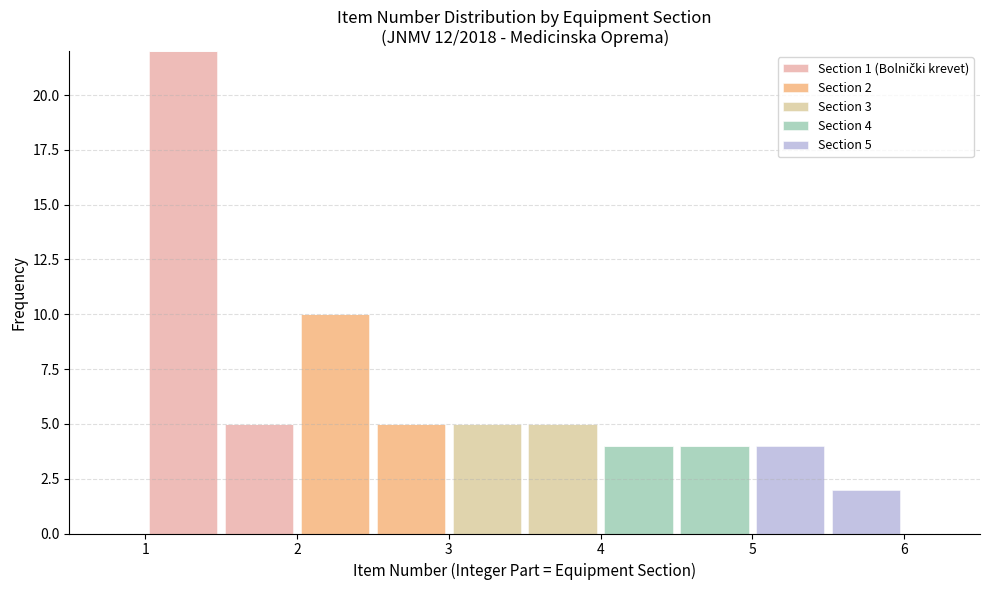

Which range on the x-axis has the tallest stacked bar (by total height)?

1.0 to 1.5